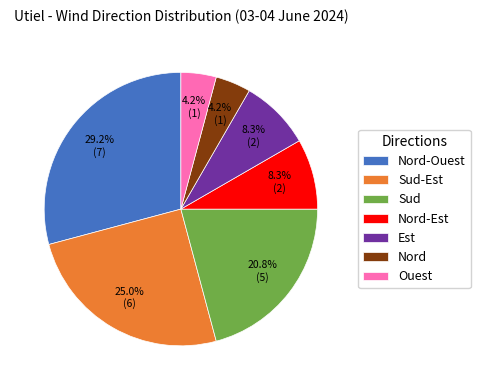

Do Ouest and Sud-Est together represent more than half of the pie?

No